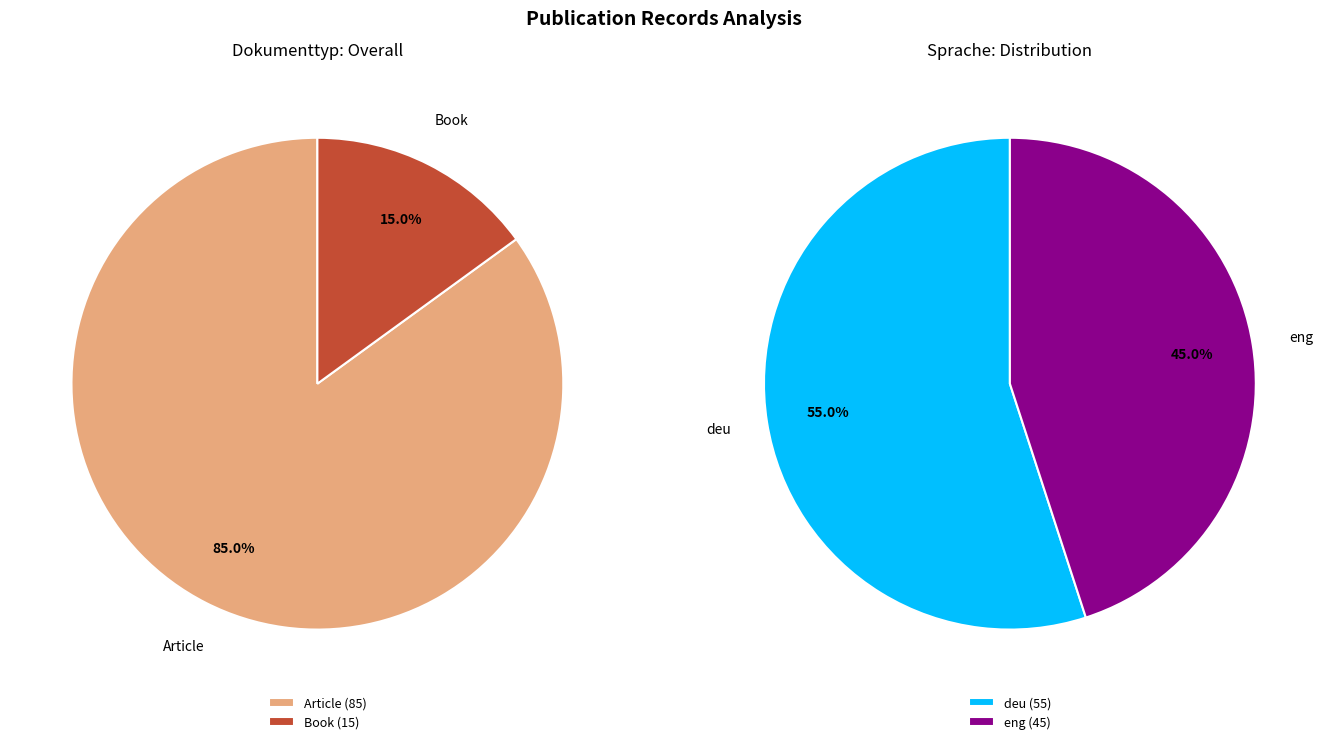

To the nearest percent, what portion does Book represent?

15%